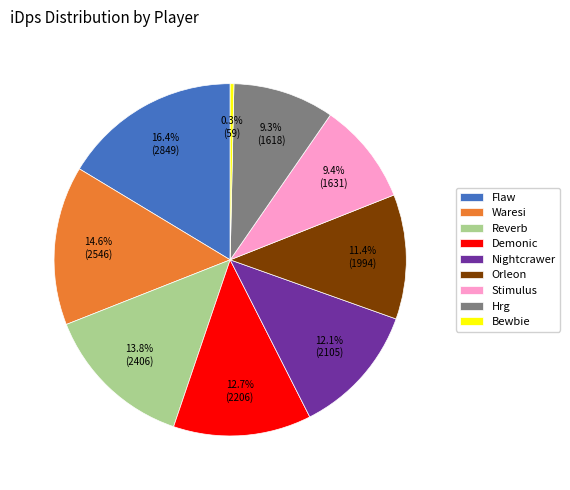

To the nearest percent, what portion does Hrg represent?

9%